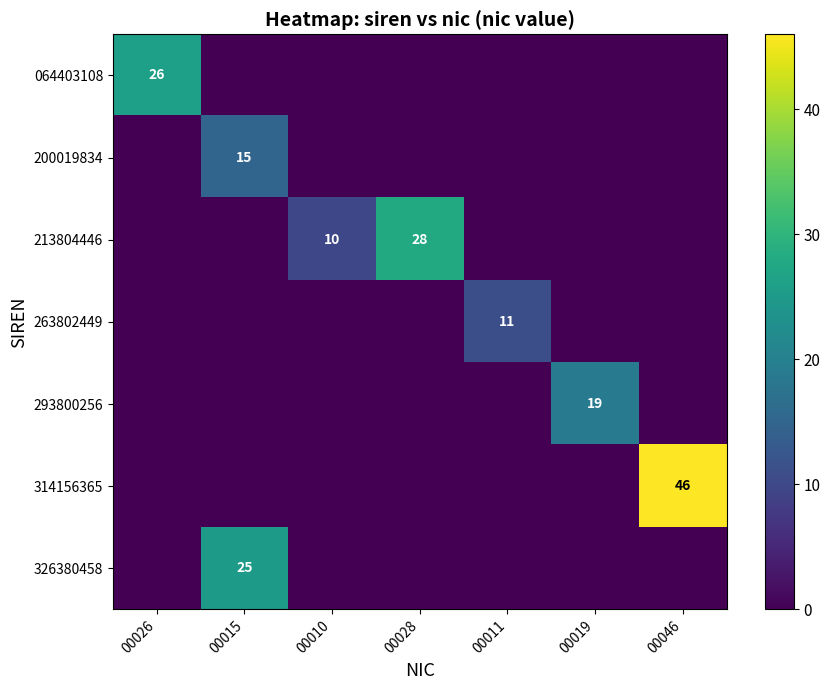

Is it true that 314156365 equals 0 at 00019?

True